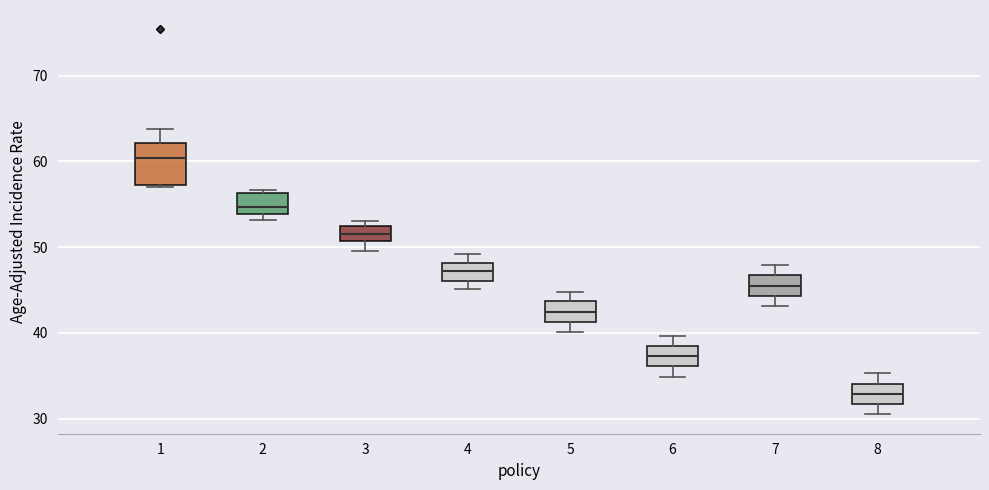

Where is the upper edge of the box at x = 2 on the y-axis? The values are not printed on the chart, so give them approximately, as read against the axis.

56